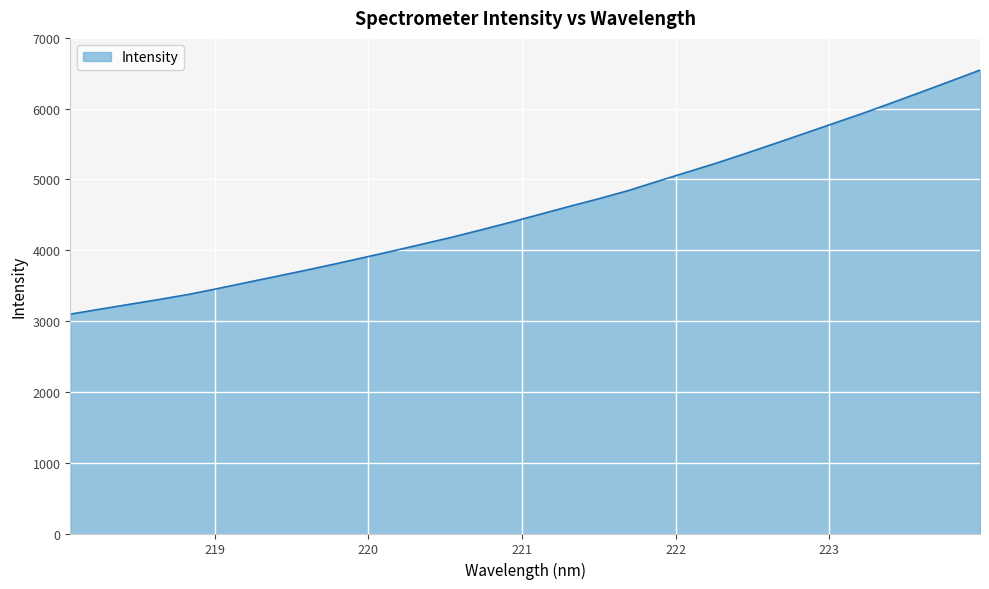

What is the smallest value displayed?

3097.9